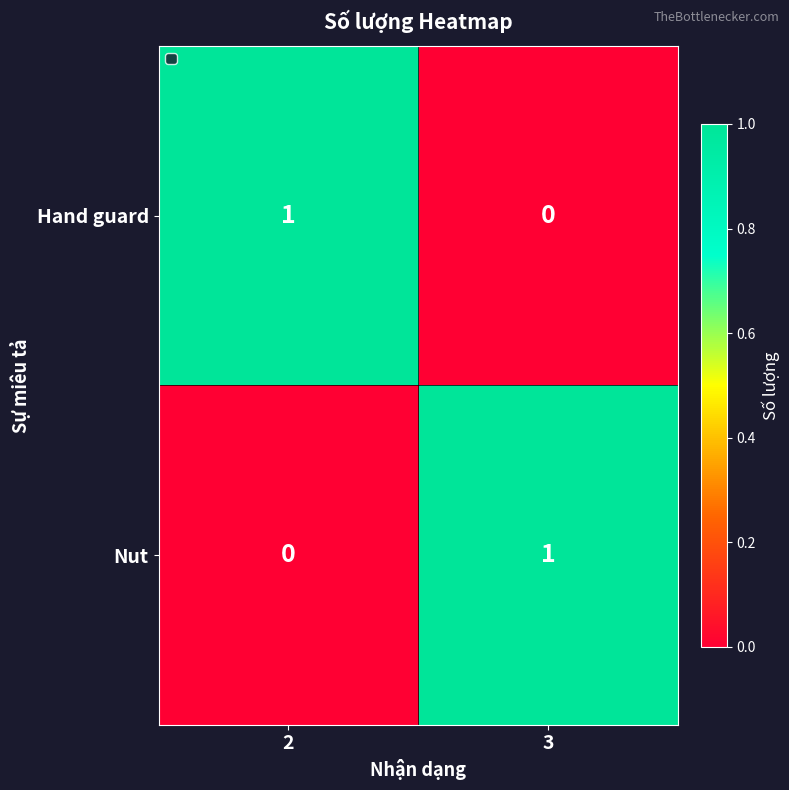

Reading left to right, extract all data points from this chart.

Hand guard: 1	0
Nut: 0	1